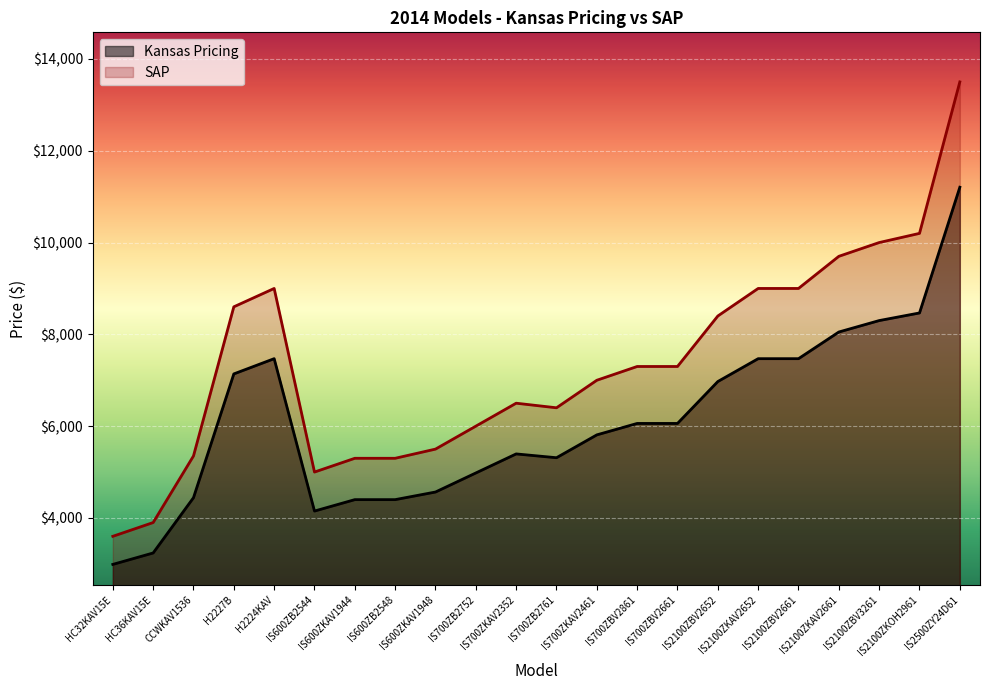

True or false: SAP and Kansas Pricing intersect in this chart.

False